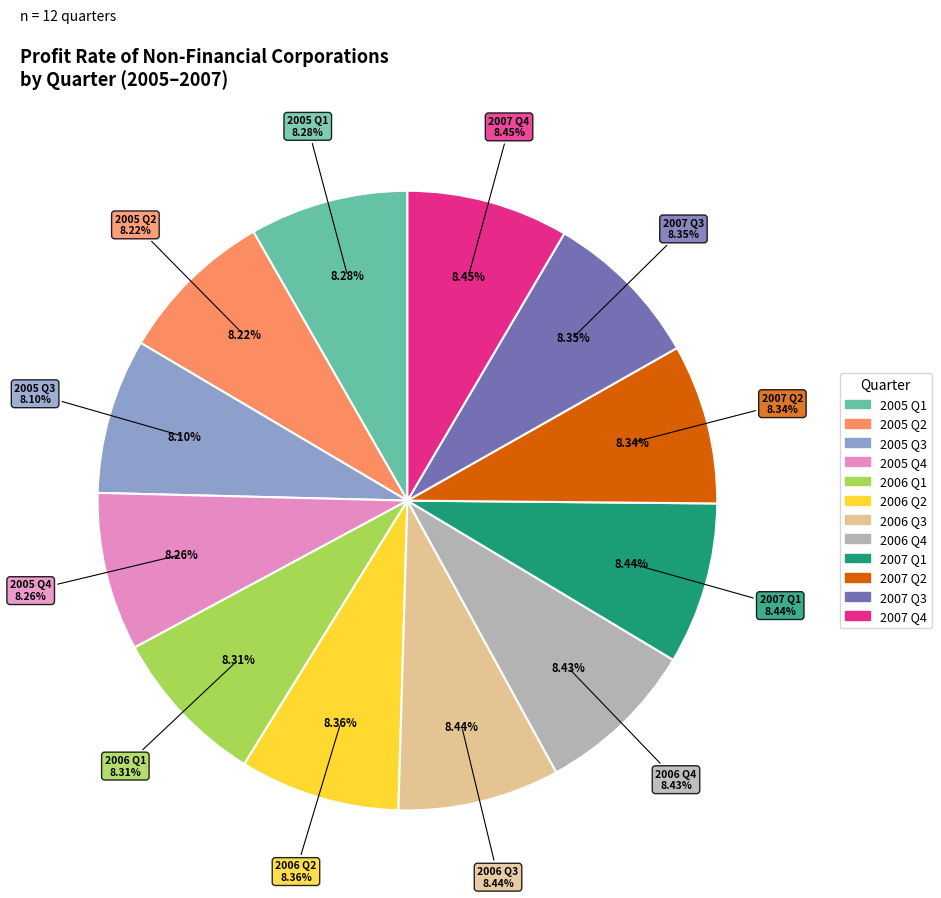

Rank the categories by value from lowest to highest.

Q3, Q2, Q4, Q1, Q1, Q2, Q3, Q2, Q4, Q3, Q1, Q4